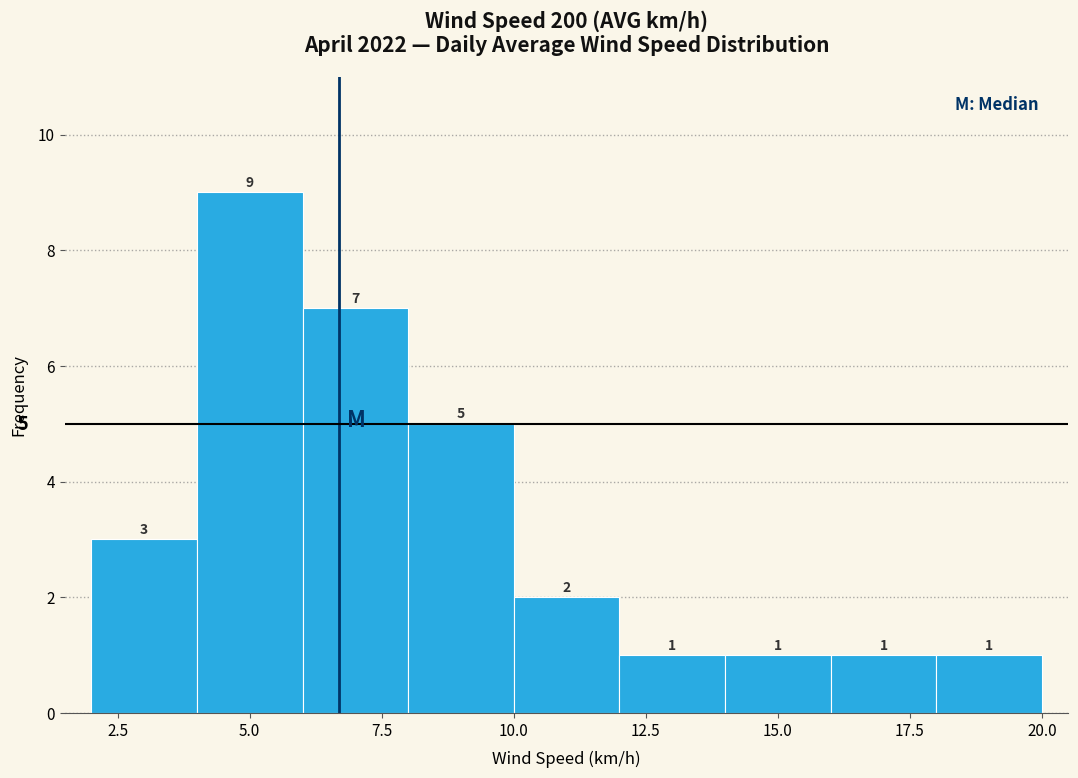

Which range on the x-axis has the tallest bar?

4 to 6